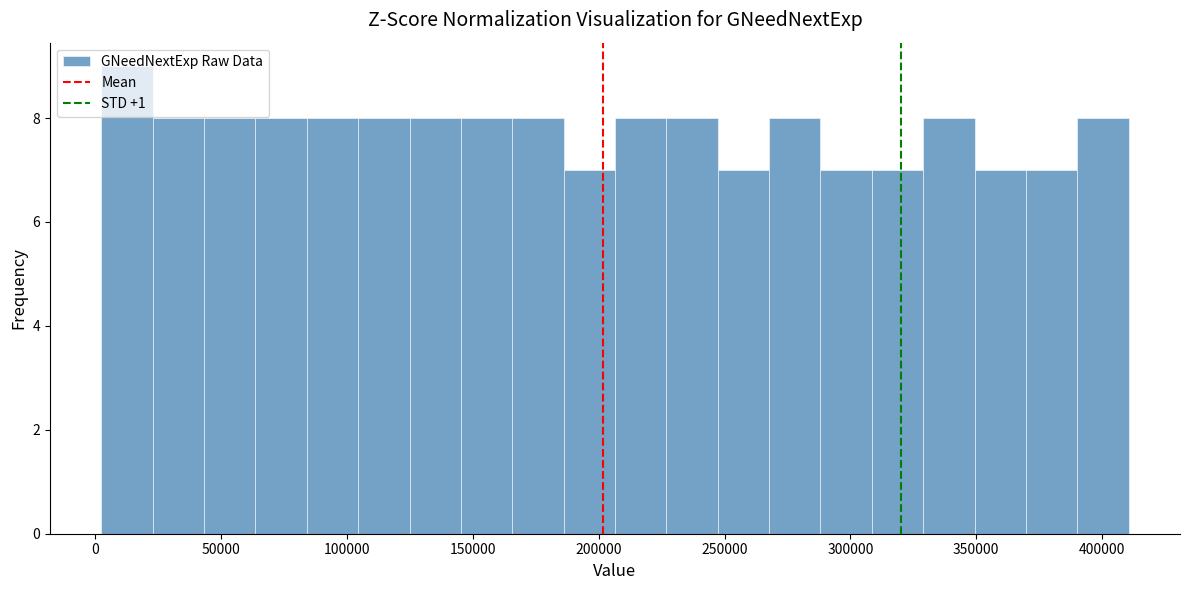

What is the height of the bar covering 205000 to 225000 on the x-axis? Neither the bar edges nor the heights are printed on the chart, so give them approximately, as read against the axes.

8